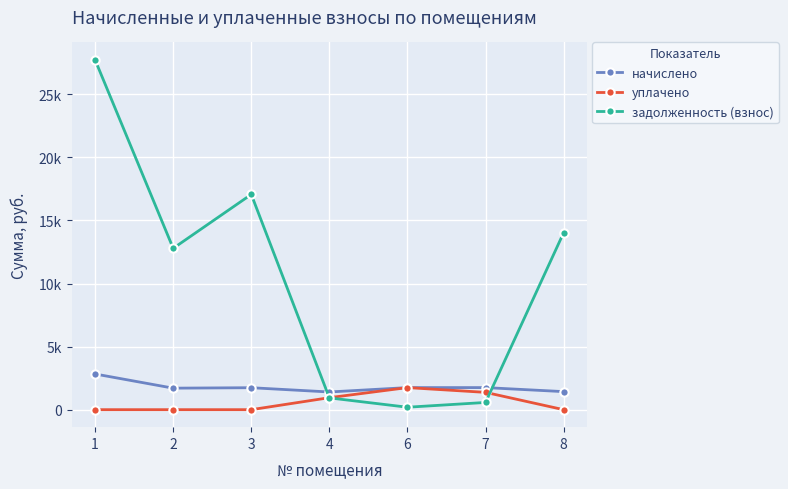

What are all the series names shown in the legend?

начислено, уплачено, задолженность (взнос)